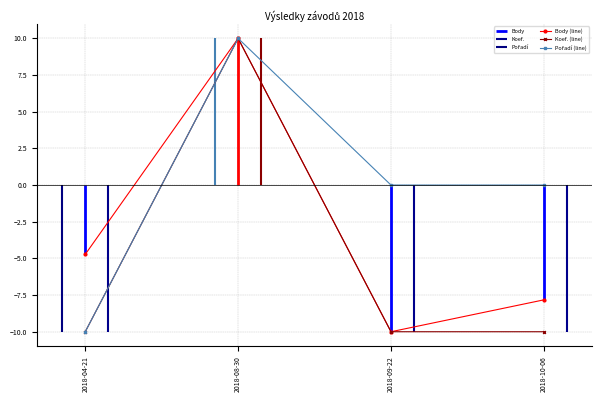

What is the difference between the Koef. (line) values at 2018-10-06 and 2018-08-30?

20.0